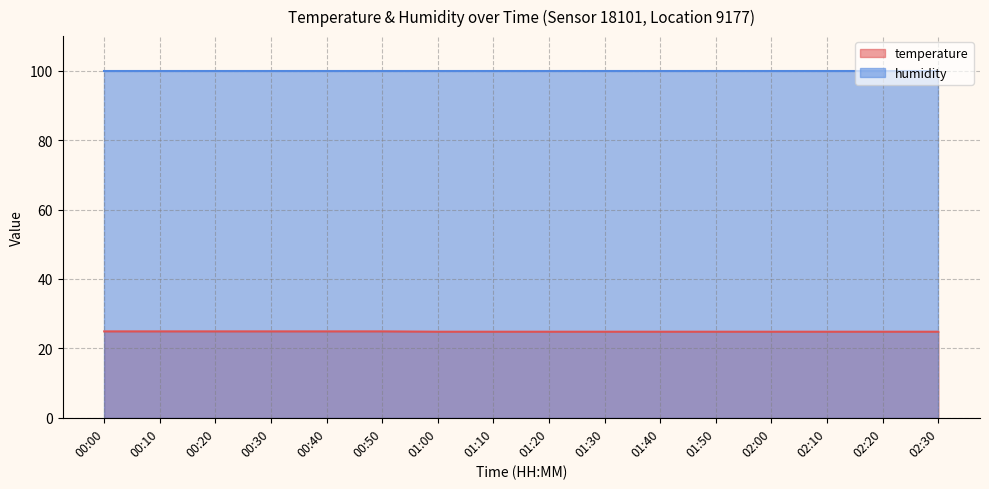

Approximately how many times larger is the value at 00:50 compared to 00:10?

1.0